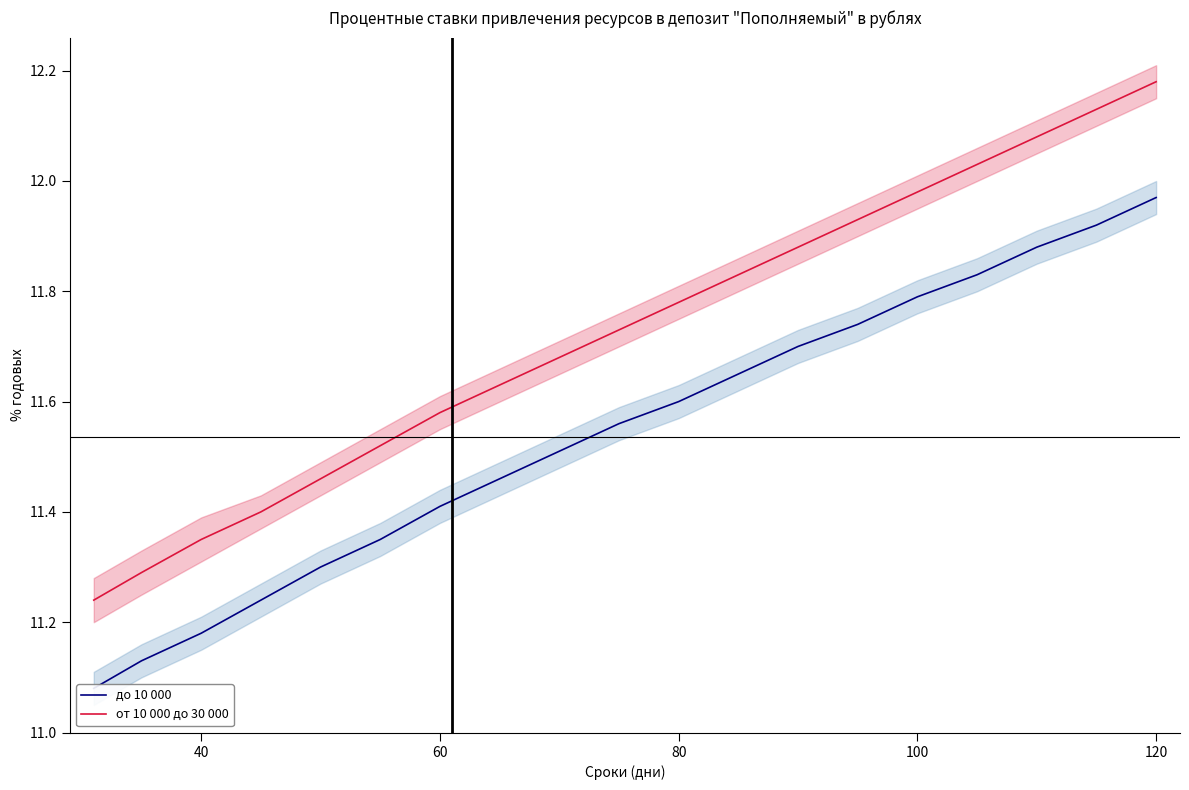

True or false: от 10 000 до 30 000 and до 10 000 cross at least once.

False